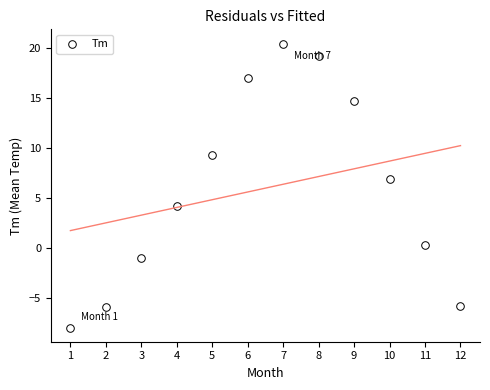

What is the average X value?

6.5